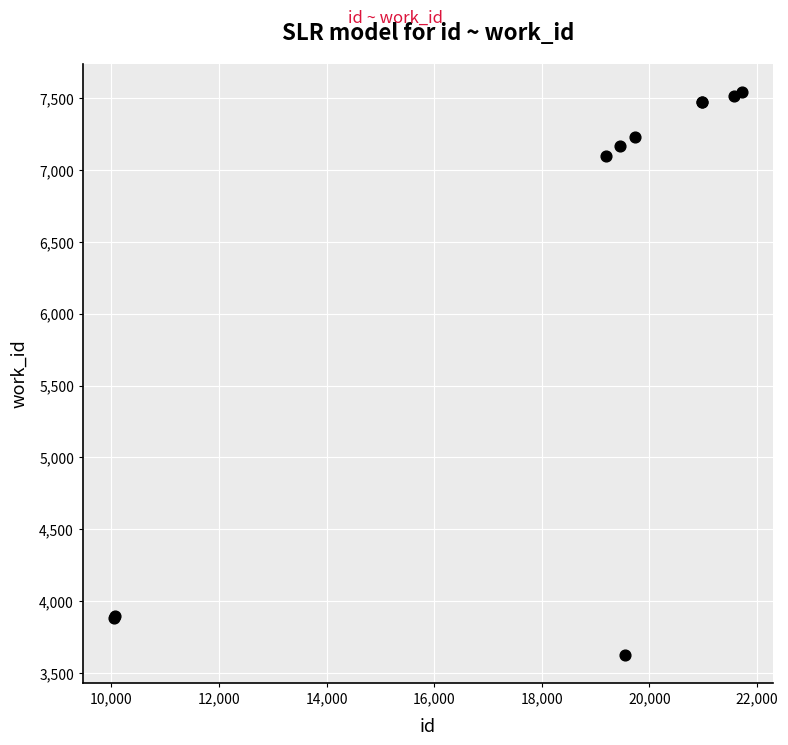

What Y value in the scatter plot is closest to 5584?

7097